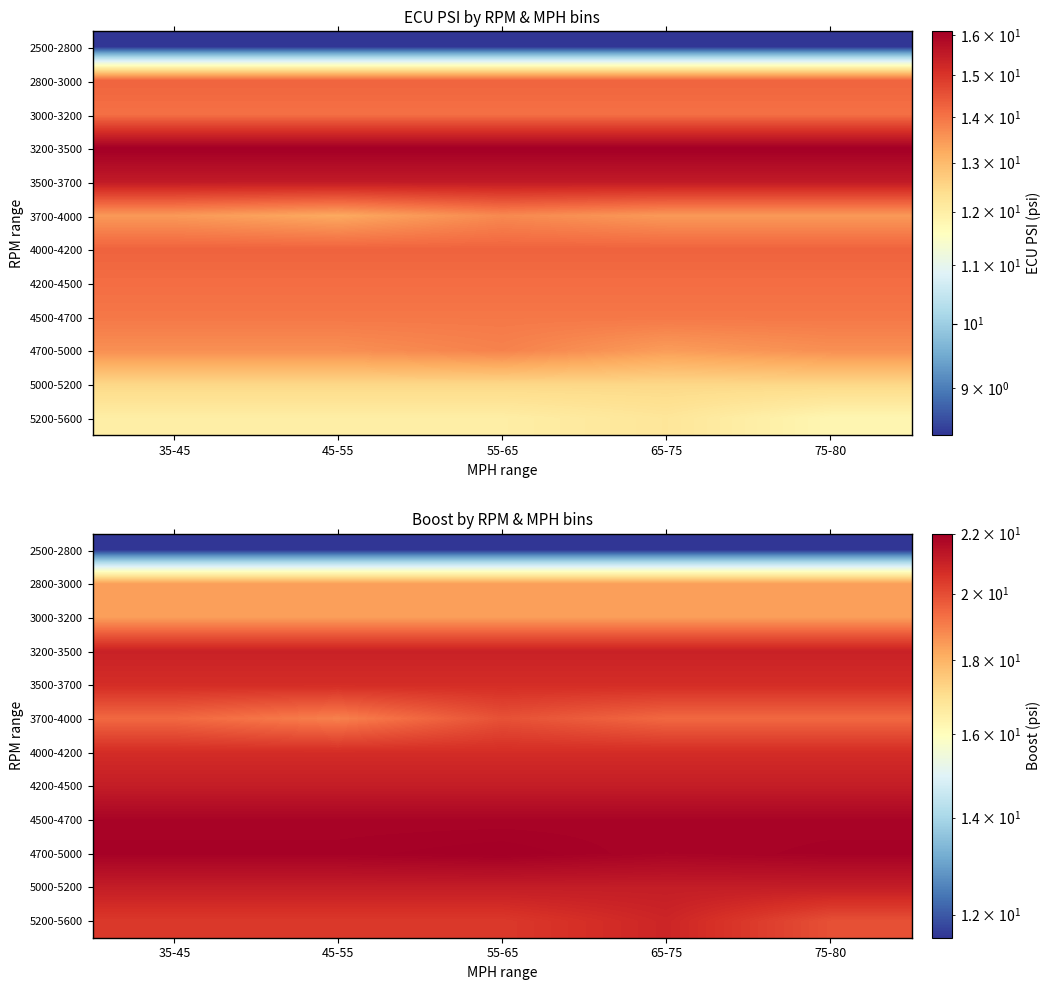

Rank the series by their maximum value, from highest to lowest.

4700-5000, 4500-4700, 4200-4500, 5000-5200, 3200-3500, 5200-5600, 3500-3700, 4000-4200, 3700-4000, 3000-3200, 2800-3000, 2500-2800